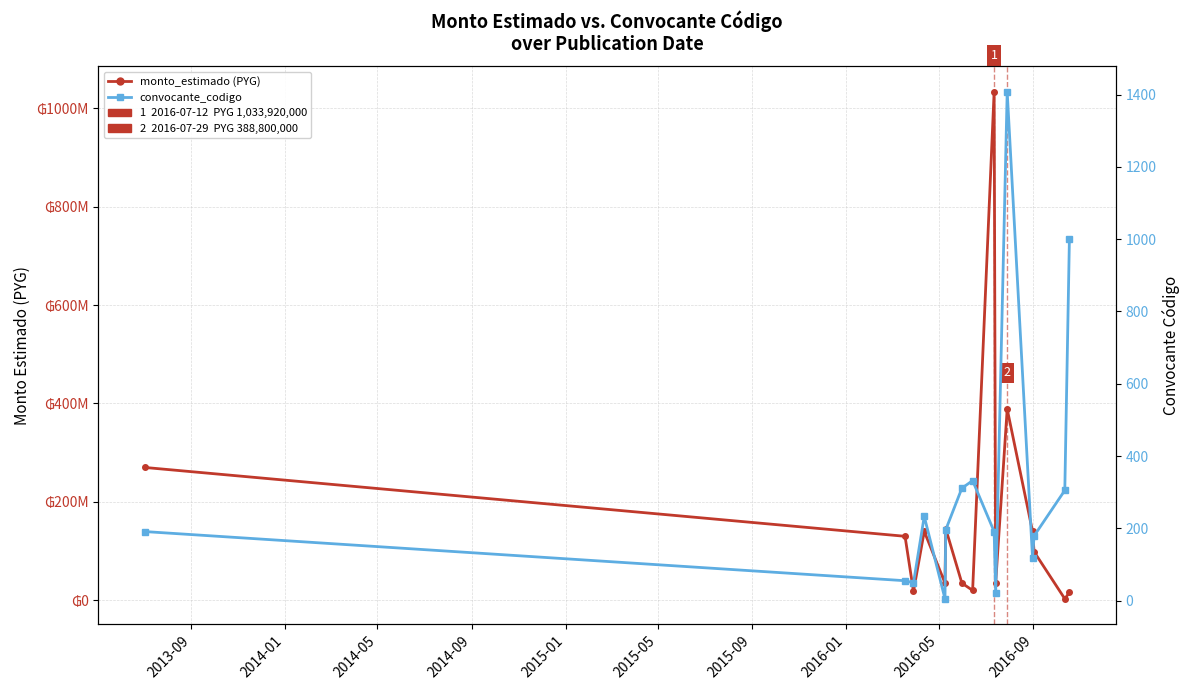

What is the difference between the maximum and minimum values in the convocante_codigo series?

1403